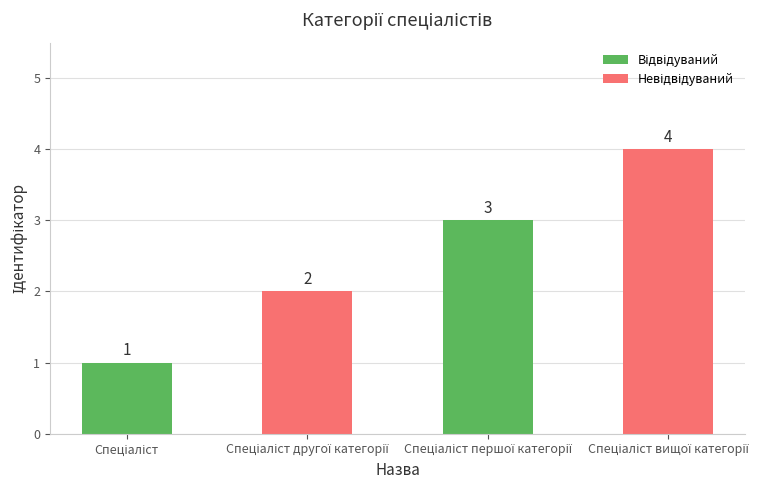

Reading left to right, what are all the values shown in this chart?

1	2	3	4